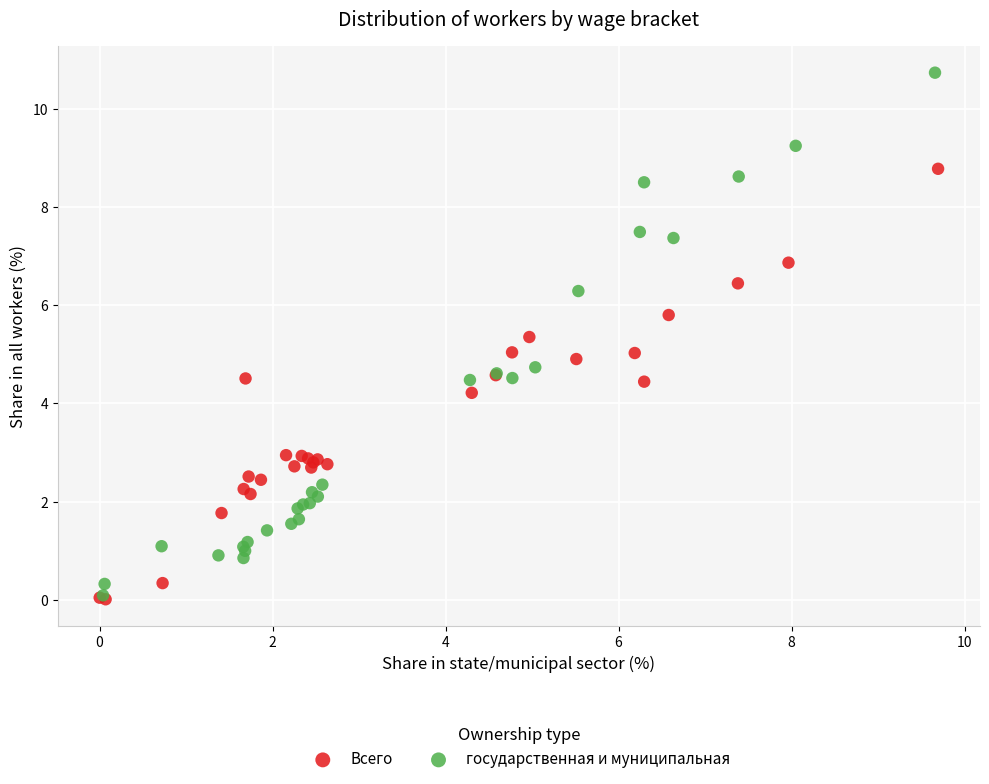

Which series contains the highest Y value?

государственная и муниципальная